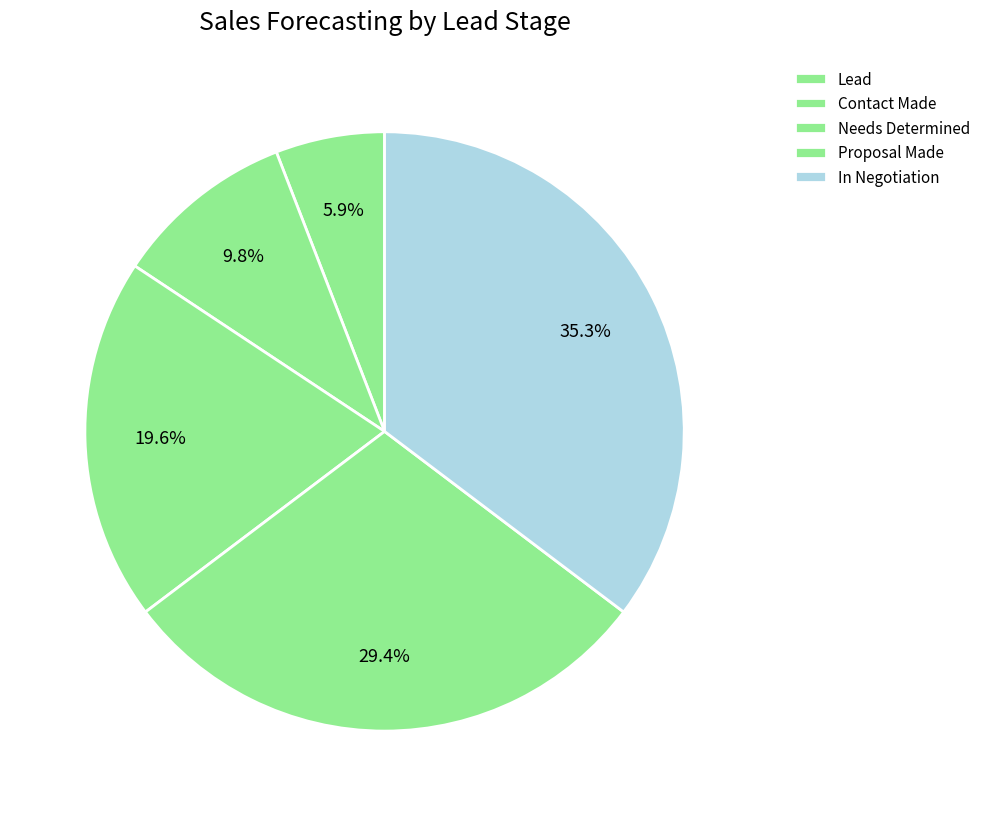

How many segments does this pie chart have?

5